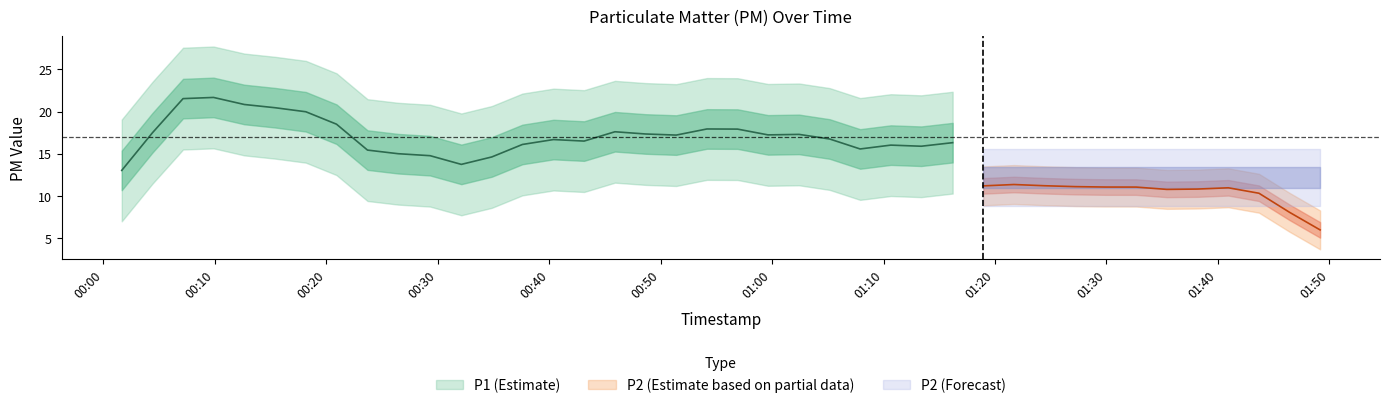

Between 7 and 16, which series saw the biggest shift?

P1